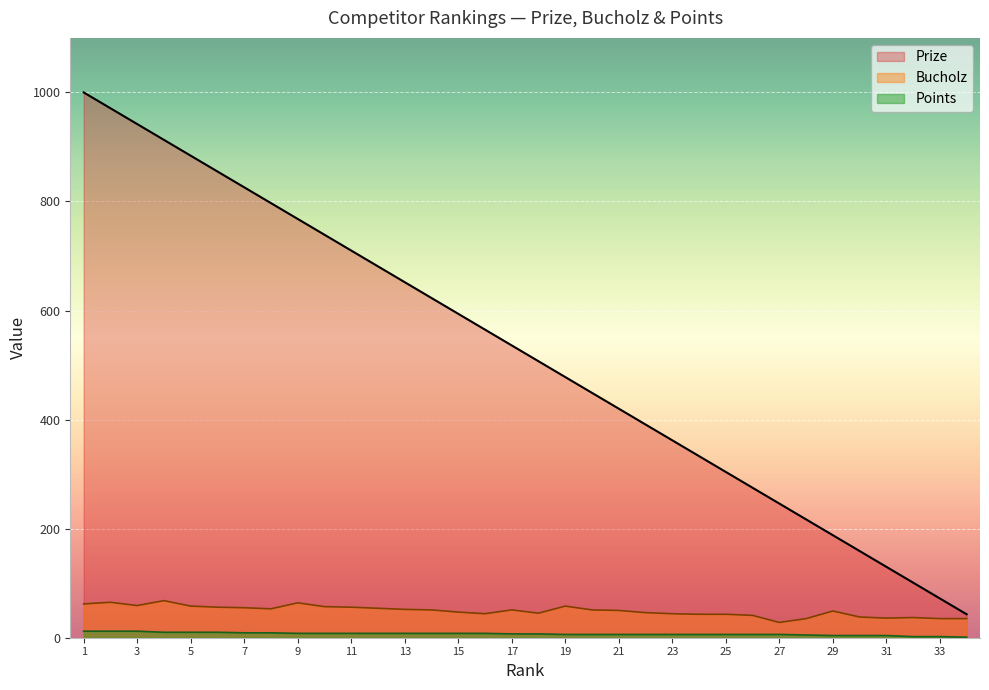

True or false: Points has a value of 11 at 16.

False